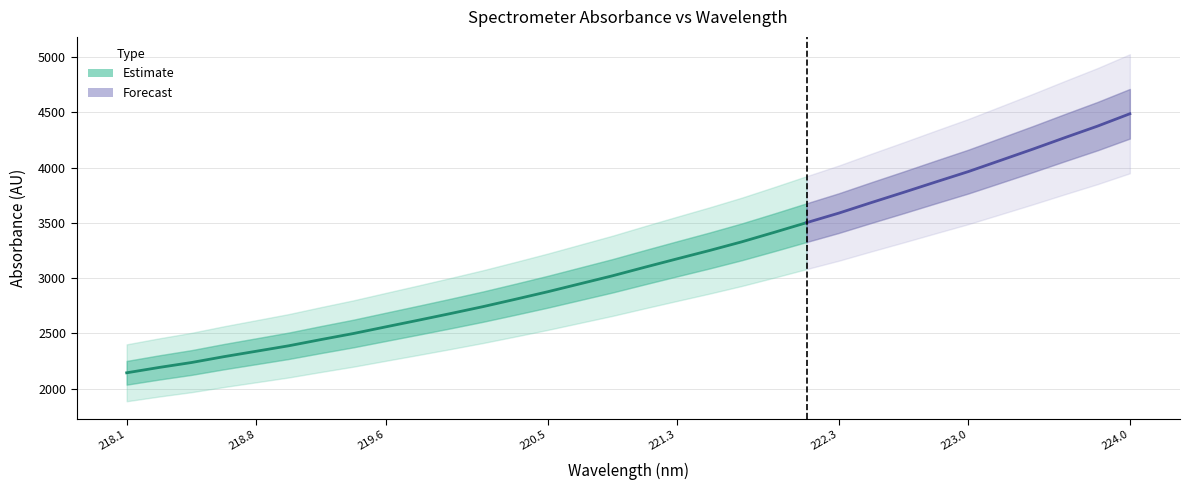

What is the average value of the x series?

221.0